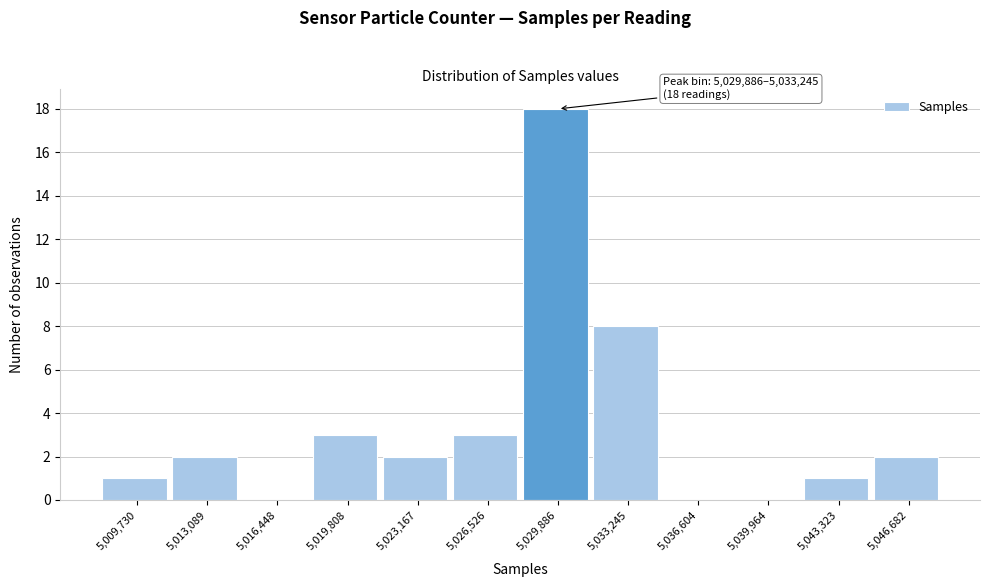

Reading left to right, list all the values displayed in this chart.

5,009,730=1	5,013,089=2	5,016,448=0	5,019,808=3	5,023,167=2	5,026,526=3	5,029,886=18	5,033,245=8	5,036,604=0	5,039,964=0	5,043,323=1	5,046,682=2